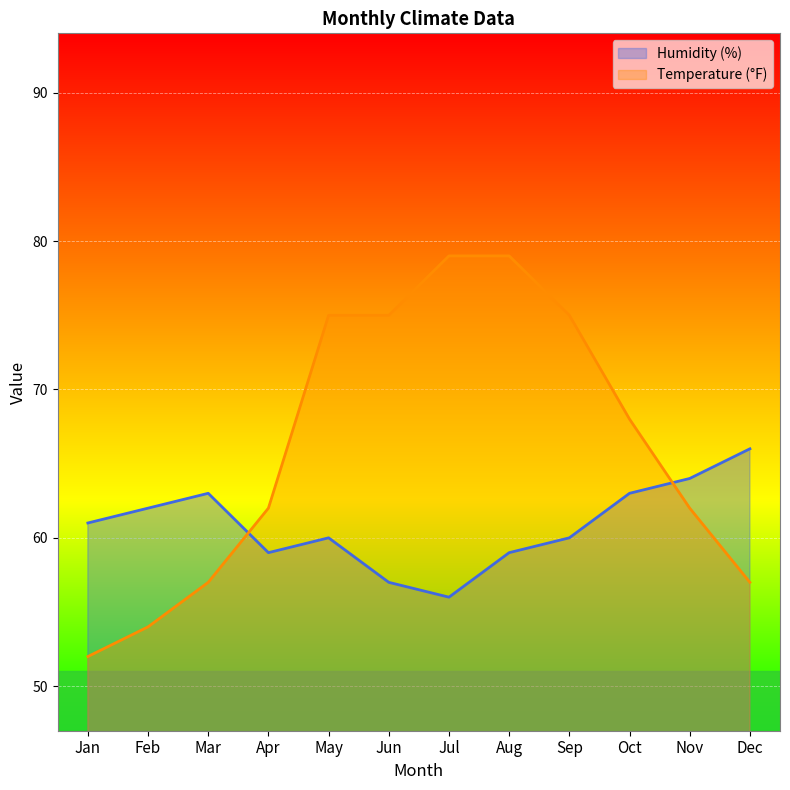

Rank the categories by Humidity (%) value from highest to lowest.

Dec, Nov, Mar, Oct, Feb, Jan, May, Sep, Apr, Aug, Jun, Jul